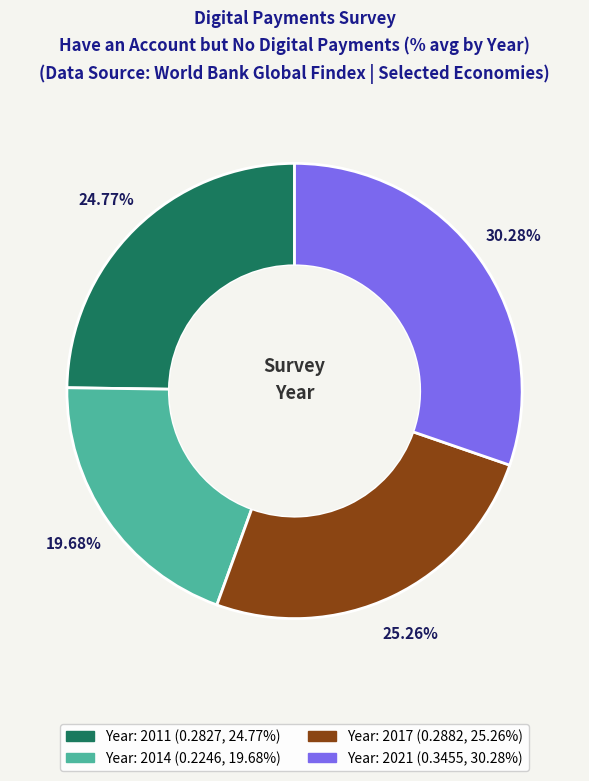

Is there any slice that represents more than half of the pie?

No